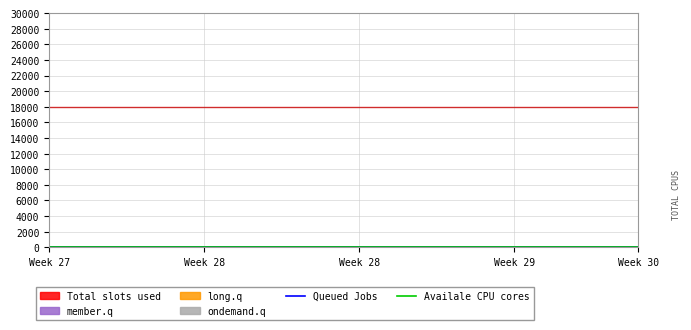

True or false: Availale CPU cores and Queued Jobs intersect in this chart.

False